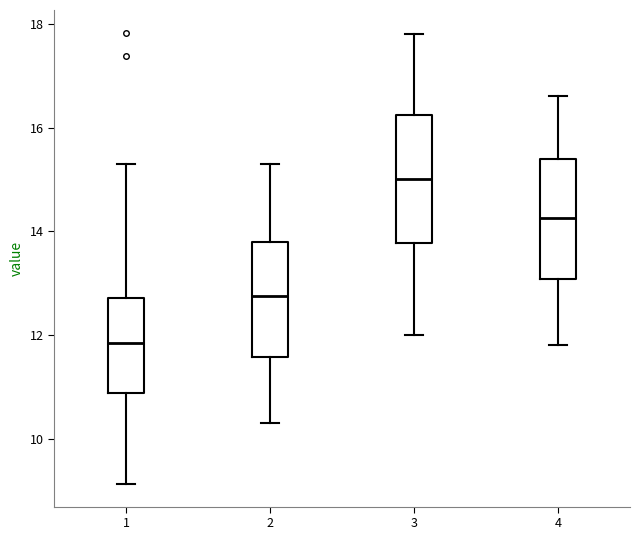

Reading left to right, transcribe this box plot: for each box, give where its median line is, the range the box spans, and where its two whiskers end, as read against the y-axis. The values are not printed on the chart, so give them approximately, as read against the axis.

1: median 11.8, box 10.8 to 12.8, whiskers 9.2 to 15.4
2: median 12.8, box 11.6 to 13.8, whiskers 10.4 to 15.4
3: median 15.0, box 13.8 to 16.2, whiskers 12.0 to 17.8
4: median 14.2, box 13.0 to 15.4, whiskers 11.8 to 16.6